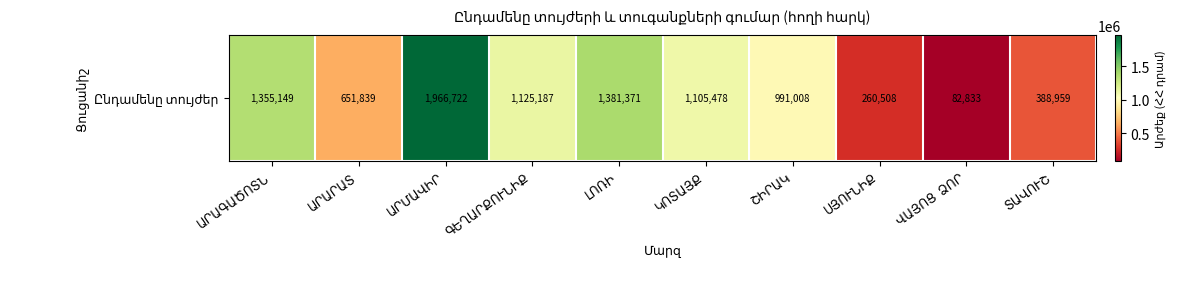

What is the difference between the second highest and second lowest values?

1120862.9